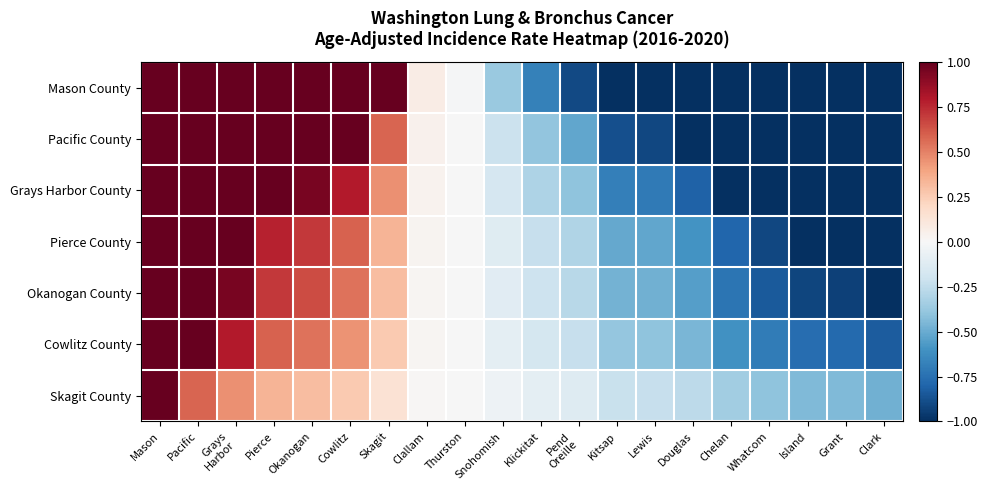

At which category is the sum across all series the highest?

Mason